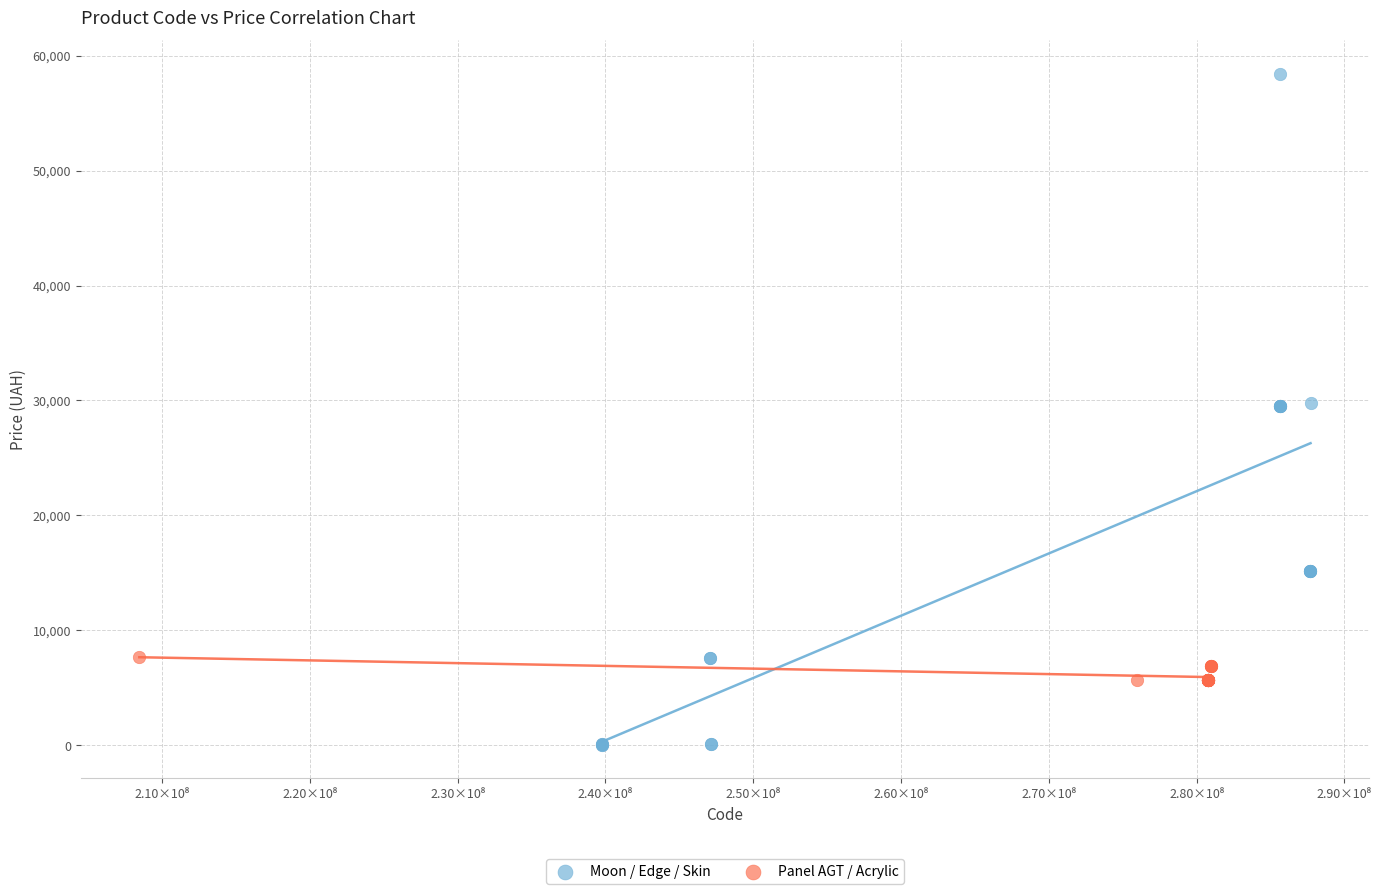

What are all the series names shown in the legend?

Moon / Edge / Skin, Panel AGT / Acrylic